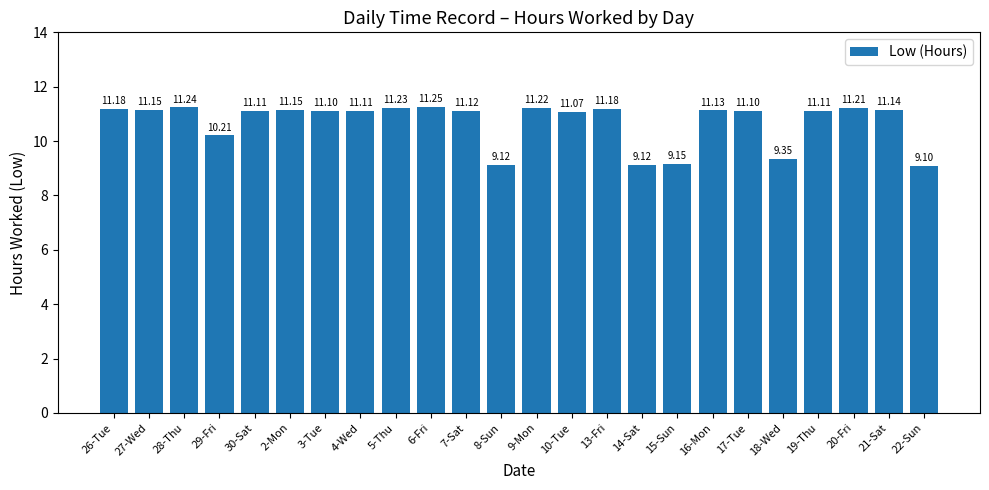

At which label is the value closest to 10?

29-Fri